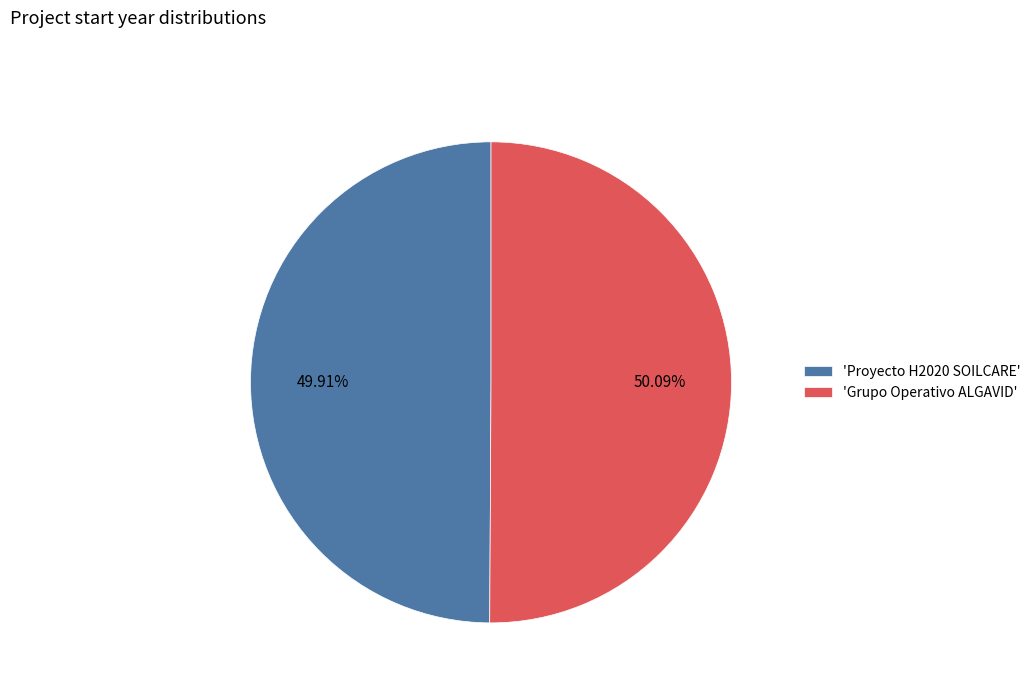

What is the ratio of the value at 'Grupo Operativo ALGAVID' to the value at 'Proyecto H2020 SOILCARE'?

1.0